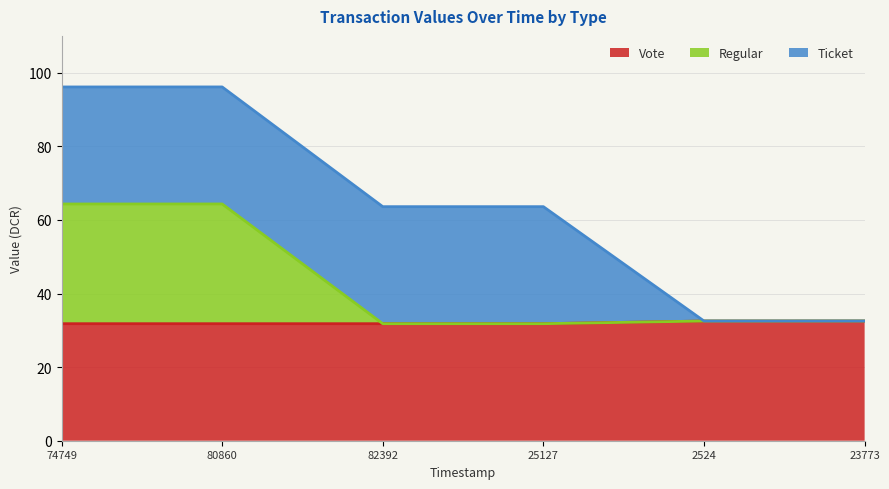

What is the total value across all series at 80860?

96.1